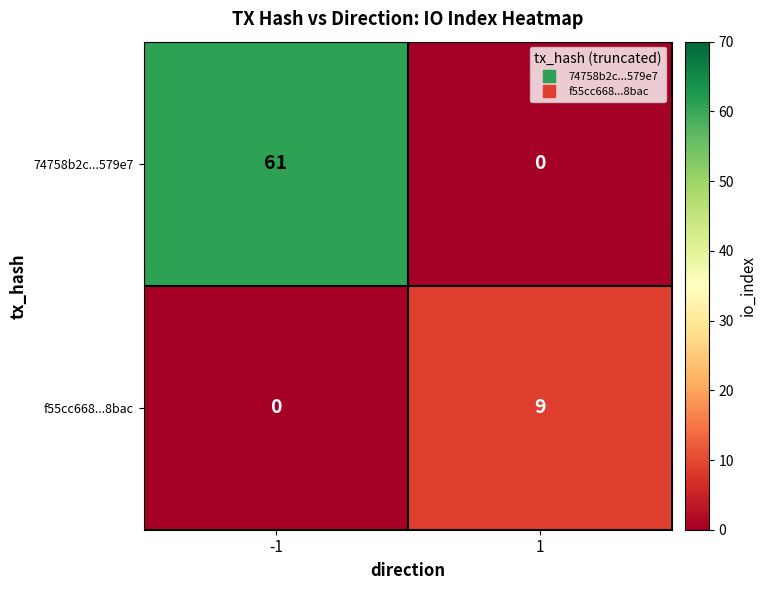

What is the difference between the f55cc668...8bac values at 1 and -1?

9